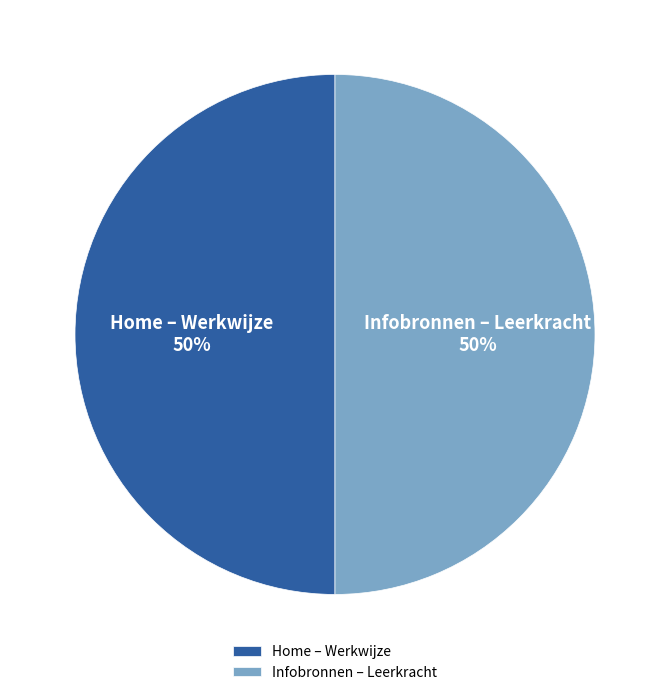

What is the ratio of the value at Infobronnen – Leerkracht to the value at Home – Werkwijze?

1.0